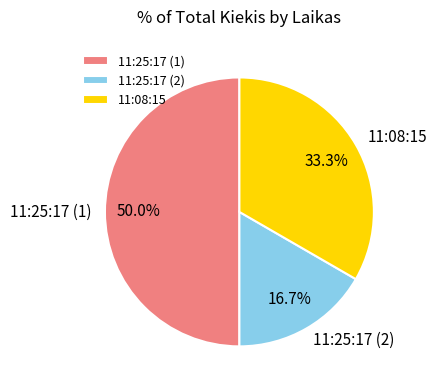

How many segments does this pie chart have?

3